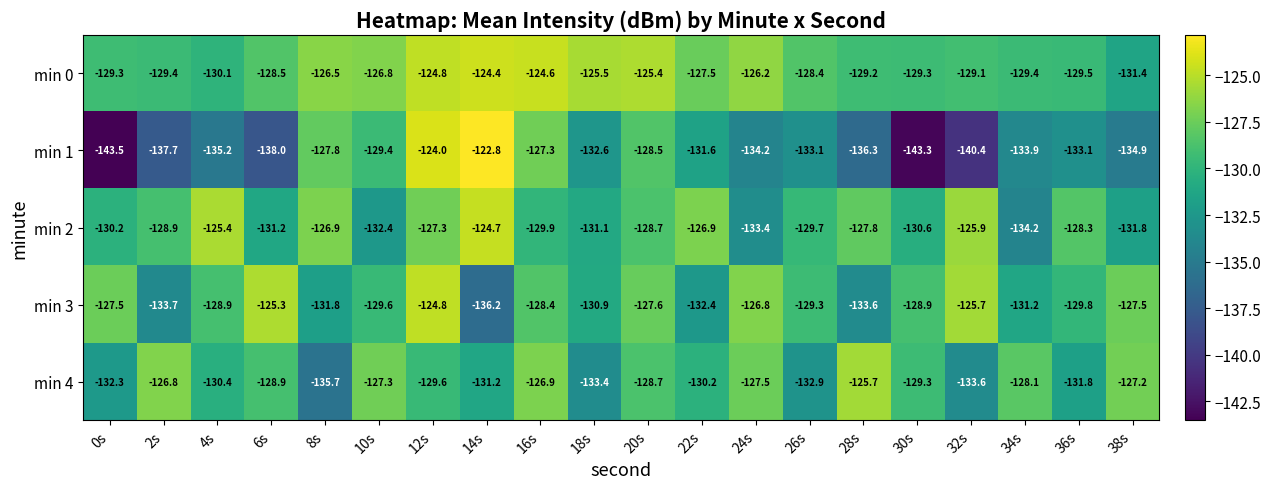

At which label is min 3 closest to -130?

36s